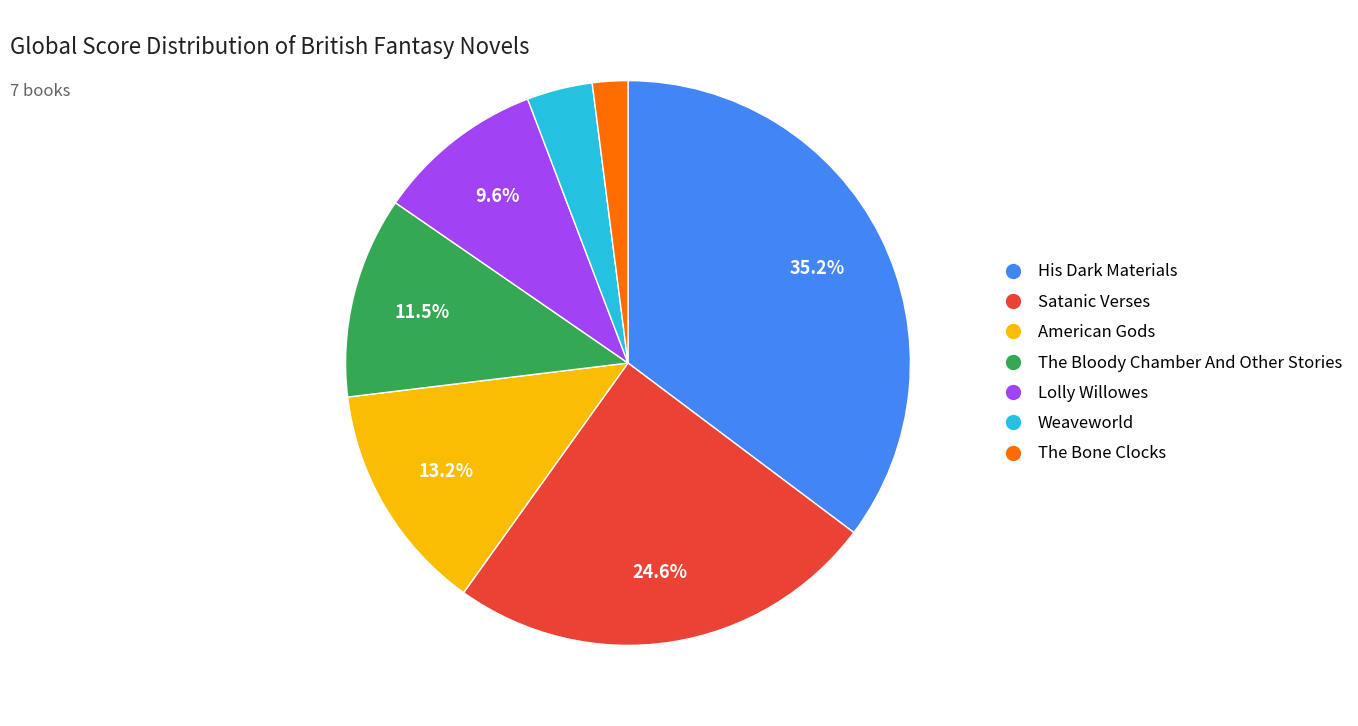

What percentage is NOT represented by The Bloody Chamber And Other Stories?

88.5%